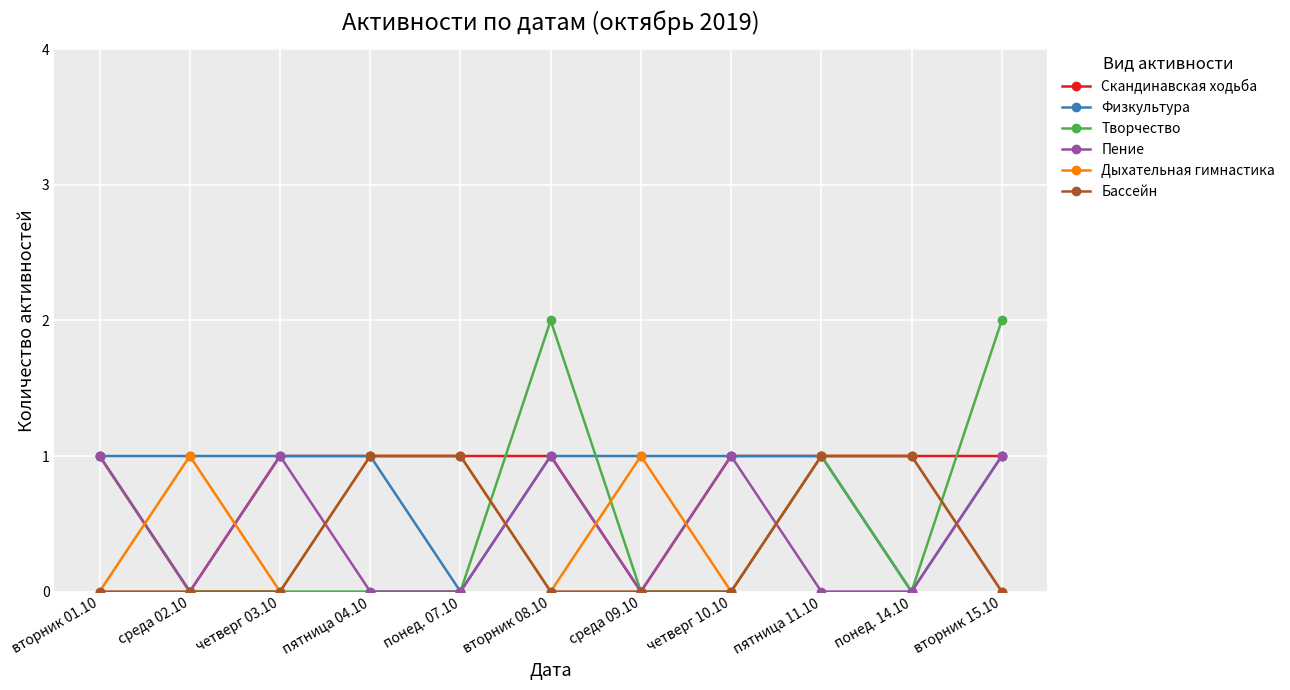

What is the sum of all Творчество values?

6